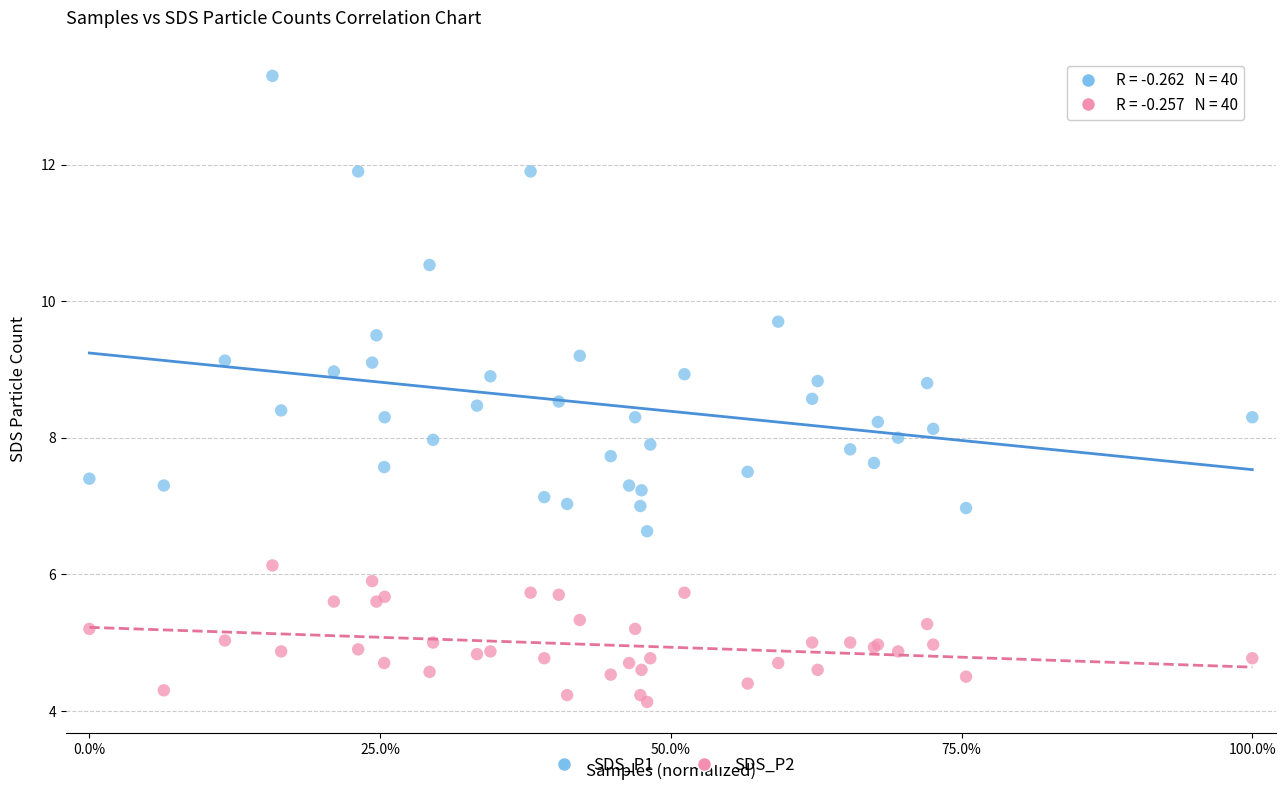

Which series contains the lowest Y value?

SDS_P2